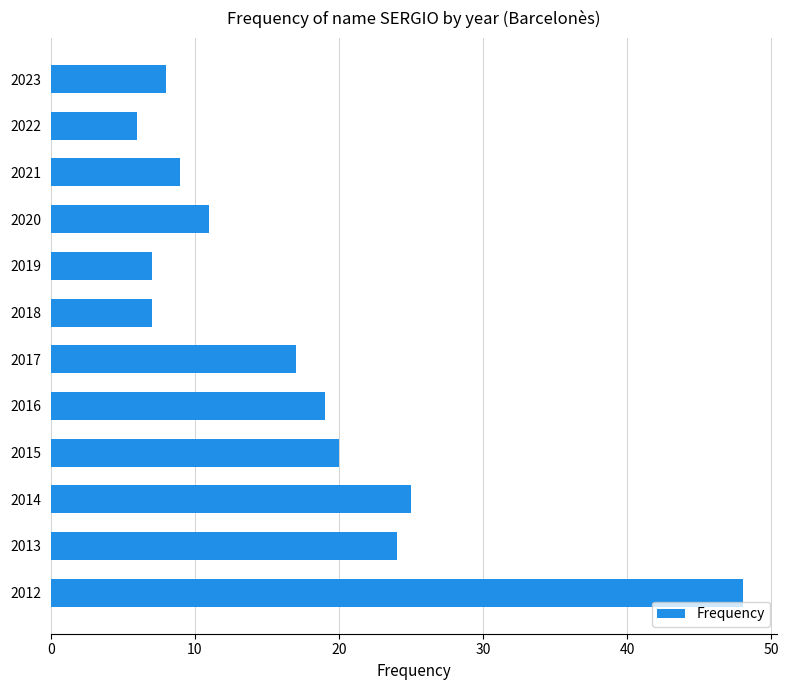

Approximately how many times larger is the value at 2023 compared to 2021?

0.9